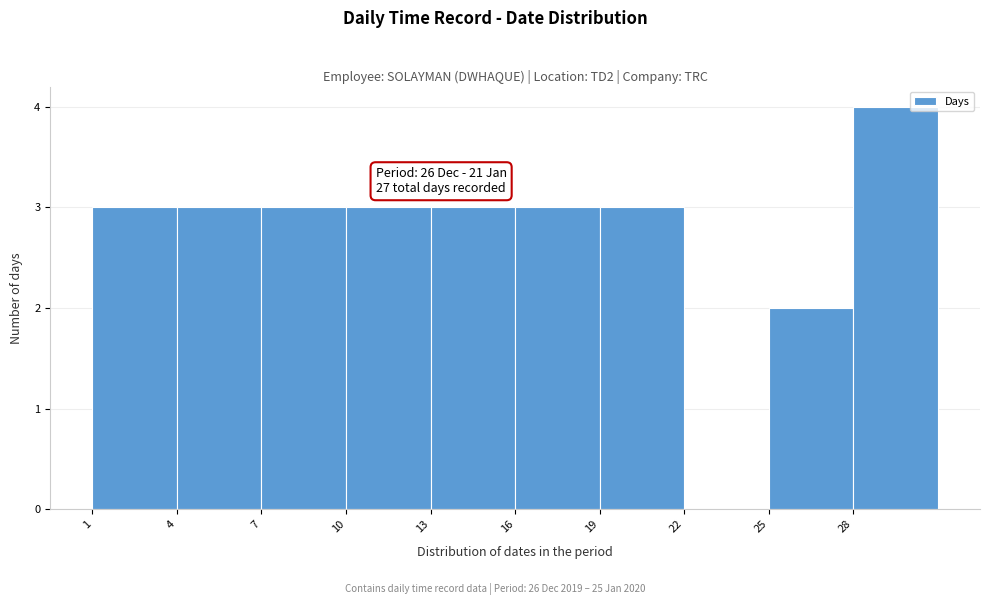

Which range on the x-axis has the tallest bar?

28 to 31